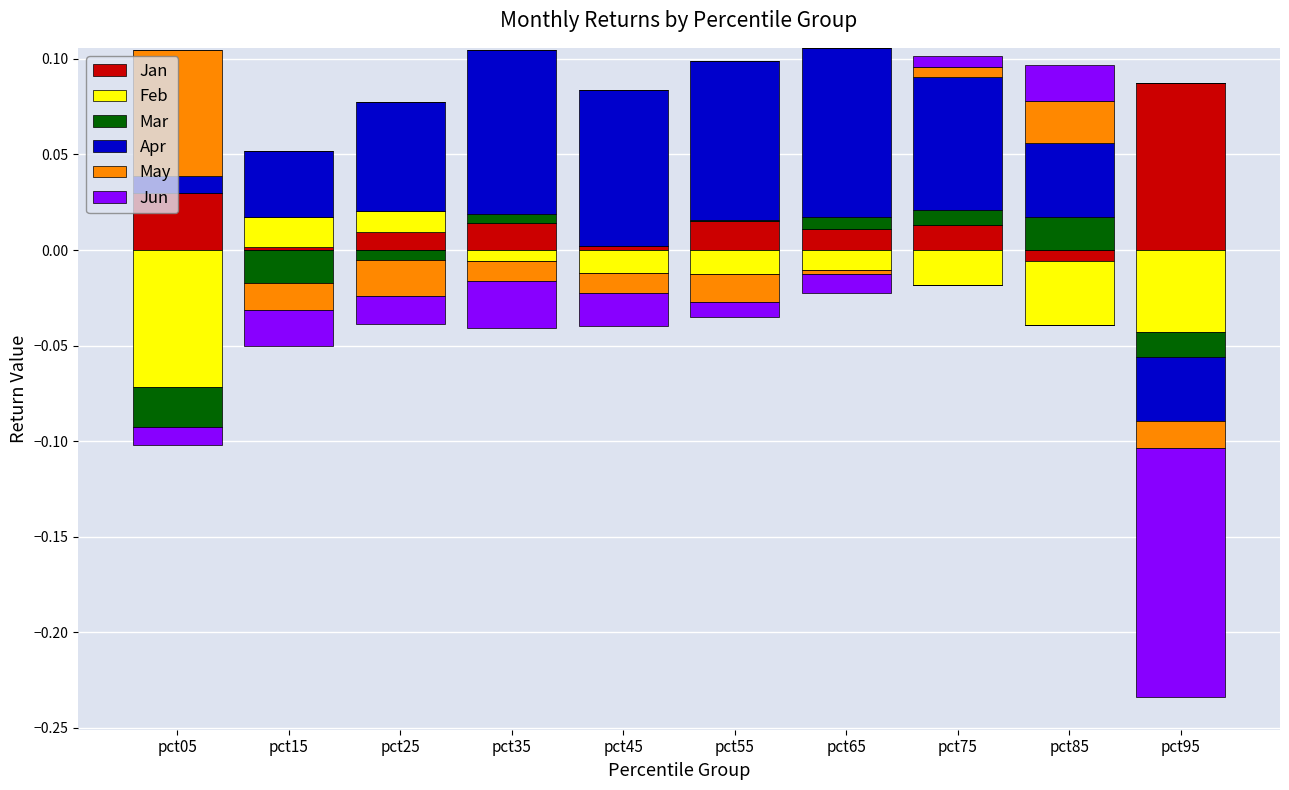

True or false: Jan has a value of -0.1 at pct85.

False